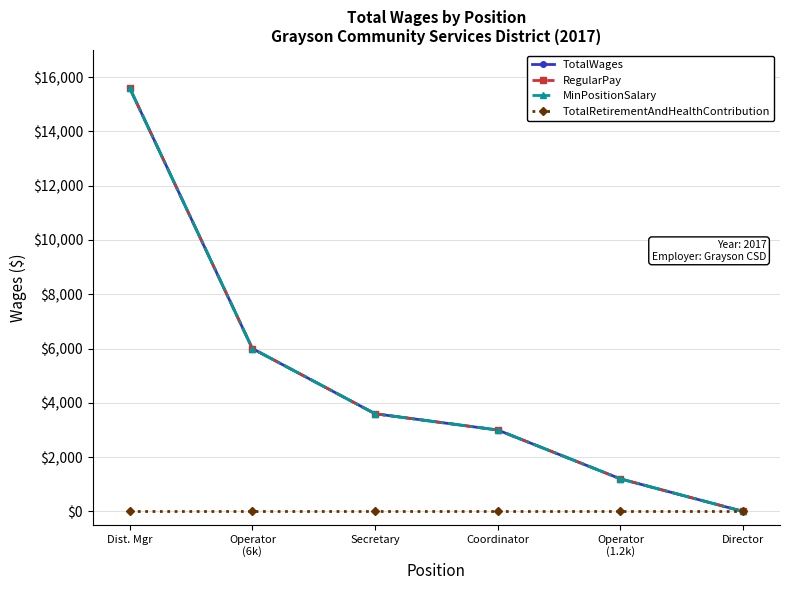

What position from the left is Operator
(1.2k)?

5